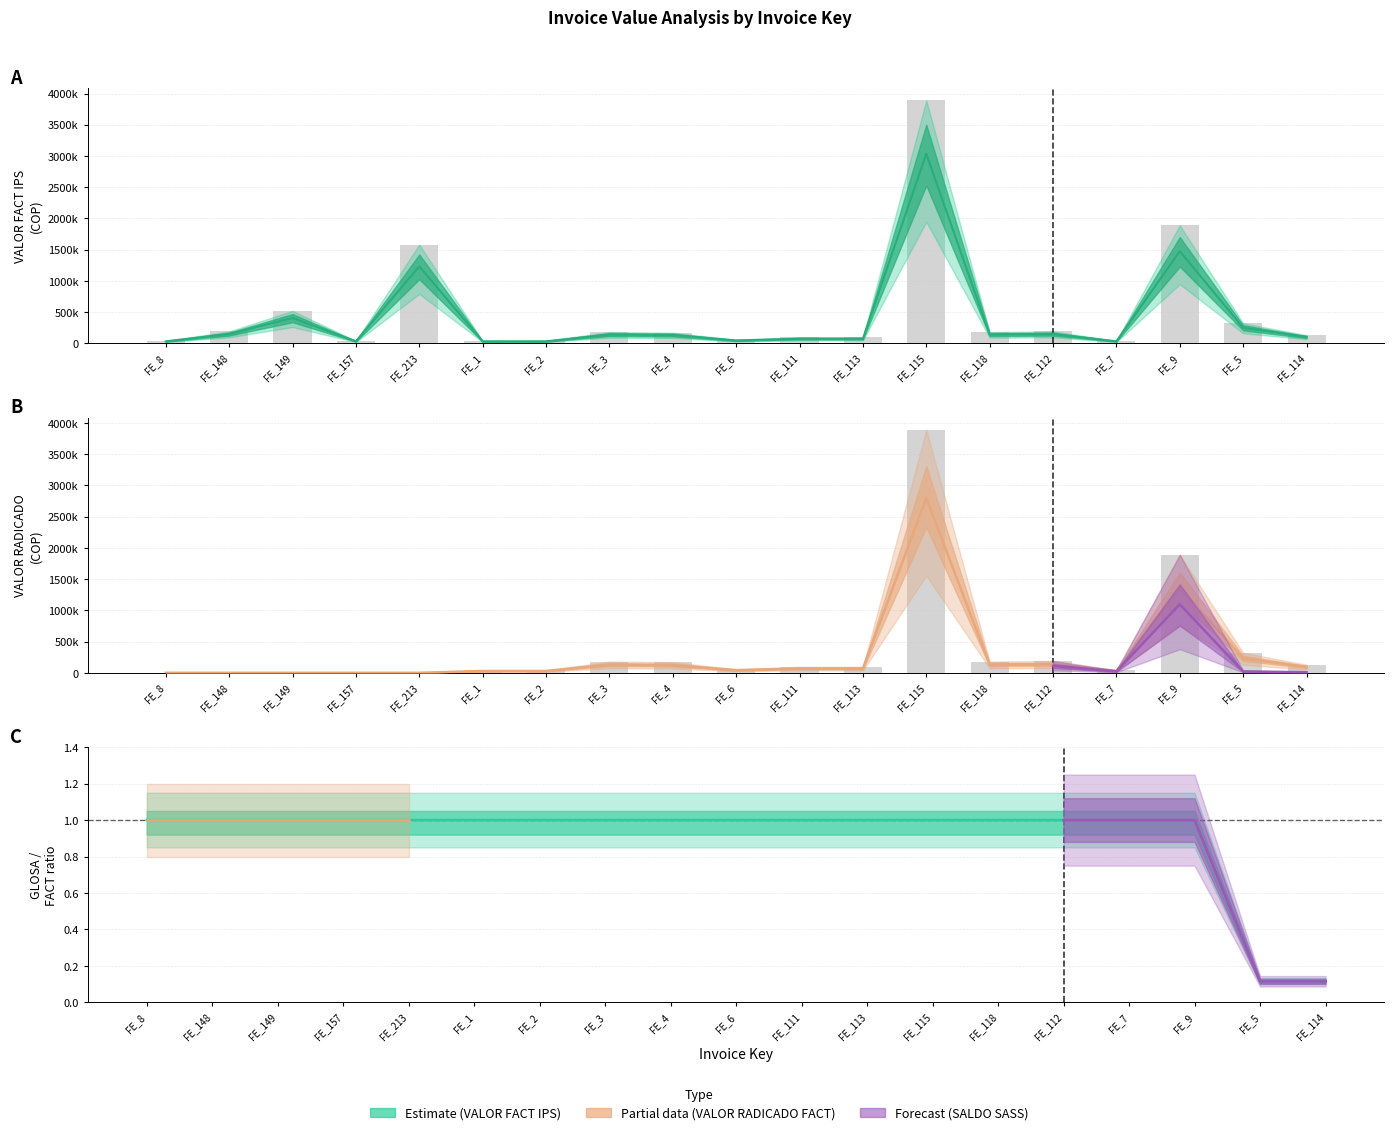

What is the value of the VALOR FACT IPS bar at the 18th from the left?

249600